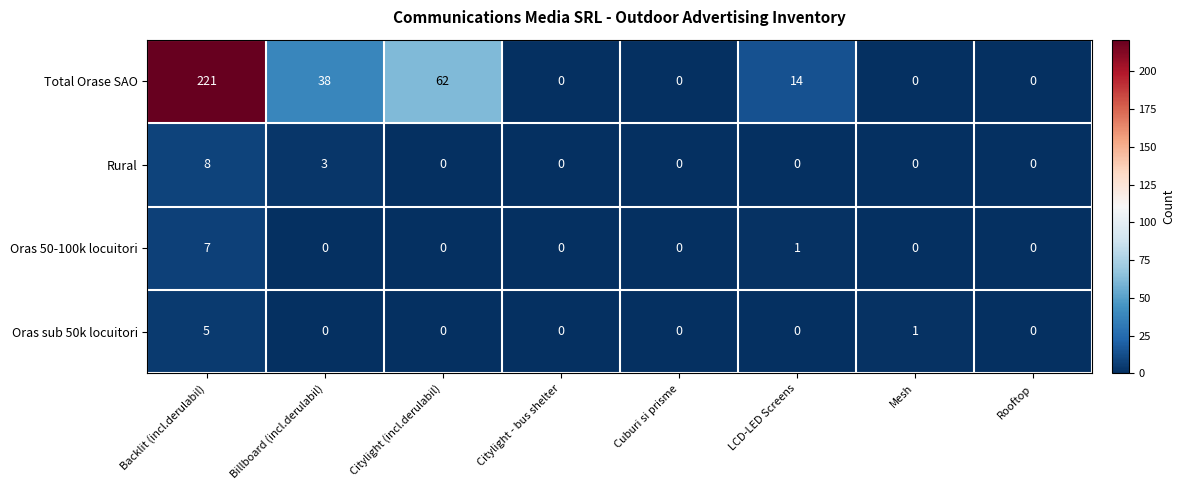

What is the total value across all series at Backlit (incl.derulabil)?

241